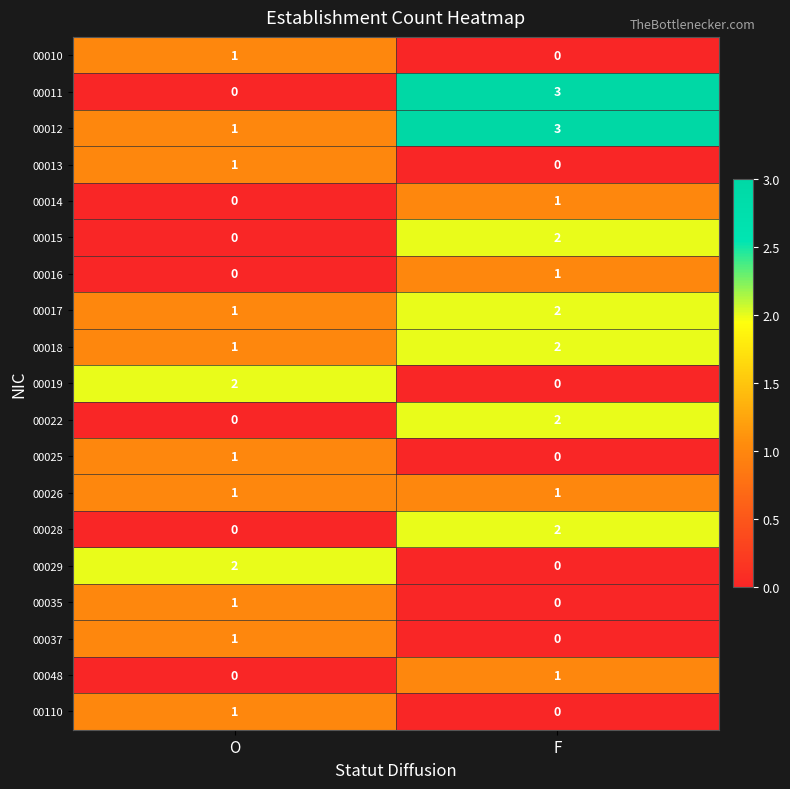

Between O and F, which series saw the biggest shift?

00011